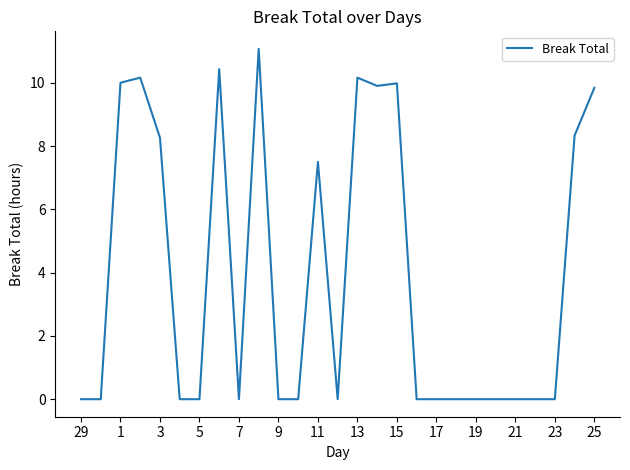

What is the maximum value shown in the chart?

11.1